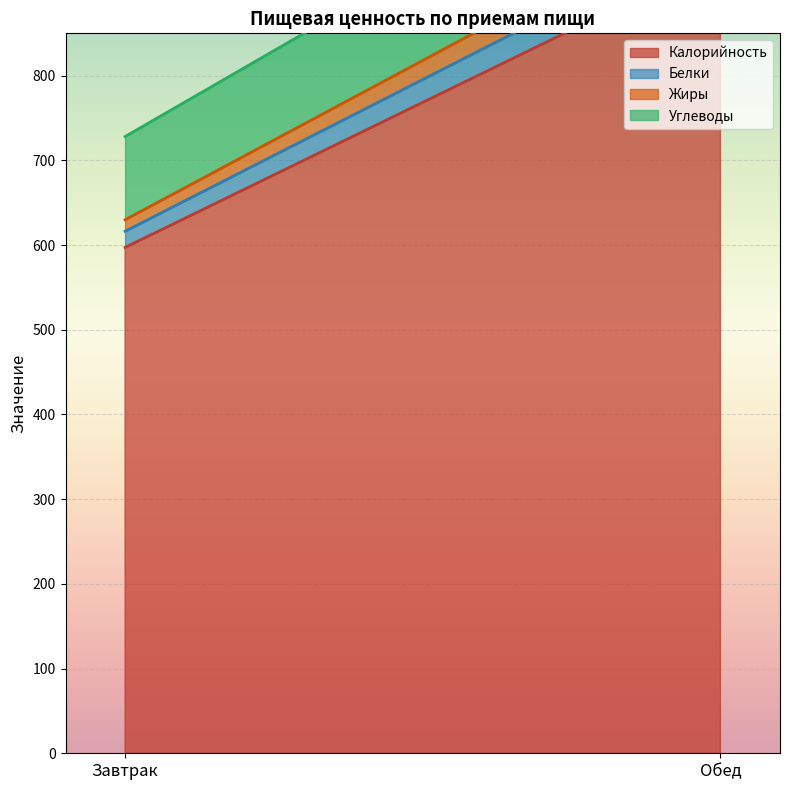

What is the minimum value for Углеводы?

98.3